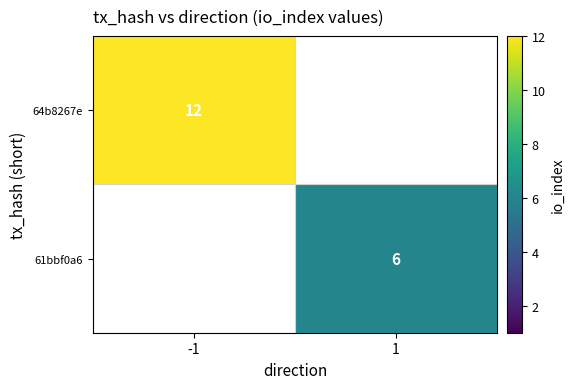

Is it true that 64b8267e equals 7 at -1?

False